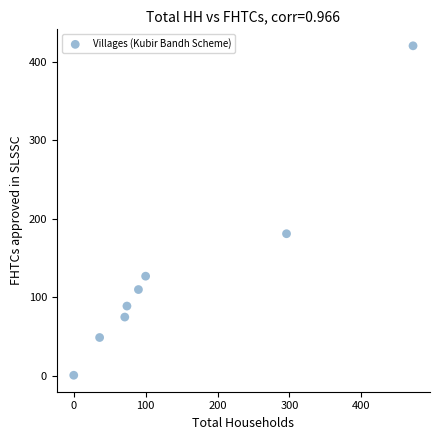

What is the average Y value?

132